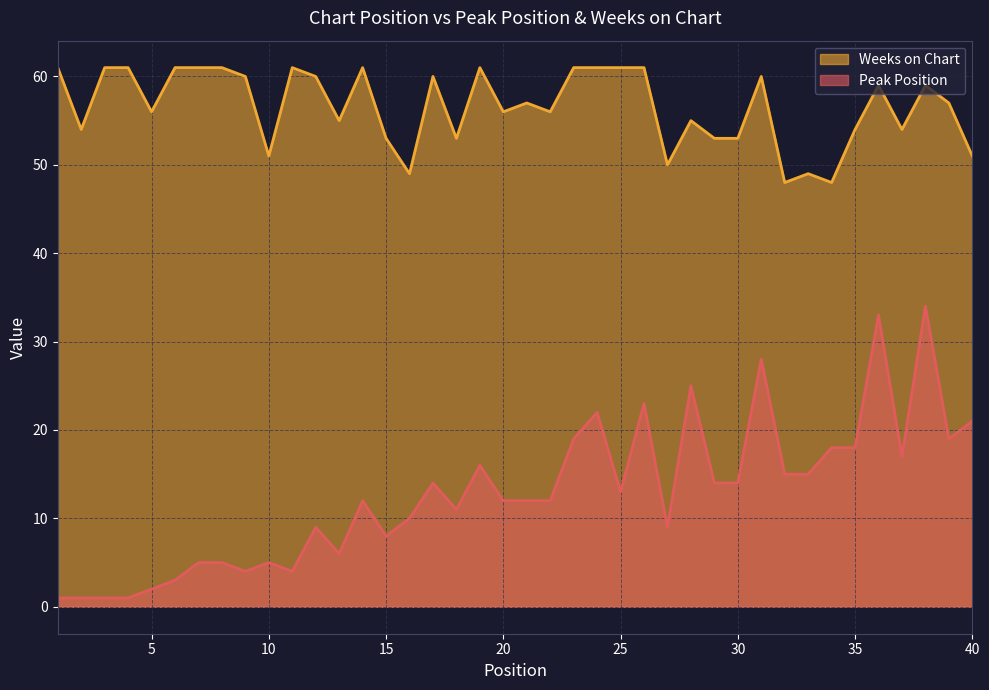

Reading left to right, transcribe all the data shown in this chart.

Peak Position: 1=1	2=1	3=1	4=1	5=2	6=3	7=5	8=5	9=4	10=5	11=4	12=9	13=6	14=12	15=8	16=10	17=14	18=11	19=16	20=12	21=12	22=12	23=19	24=22	25=13	26=23	27=9	28=25	29=14	30=14	31=28	32=15	33=15	34=18	35=18	36=33	37=17	38=34	39=19	40=21
Weeks on Chart: 1=61	2=54	3=61	4=61	5=56	6=61	7=61	8=61	9=60	10=51	11=61	12=60	13=55	14=61	15=53	16=49	17=60	18=53	19=61	20=56	21=57	22=56	23=61	24=61	25=61	26=61	27=50	28=55	29=53	30=53	31=60	32=48	33=49	34=48	35=54	36=59	37=54	38=59	39=57	40=51